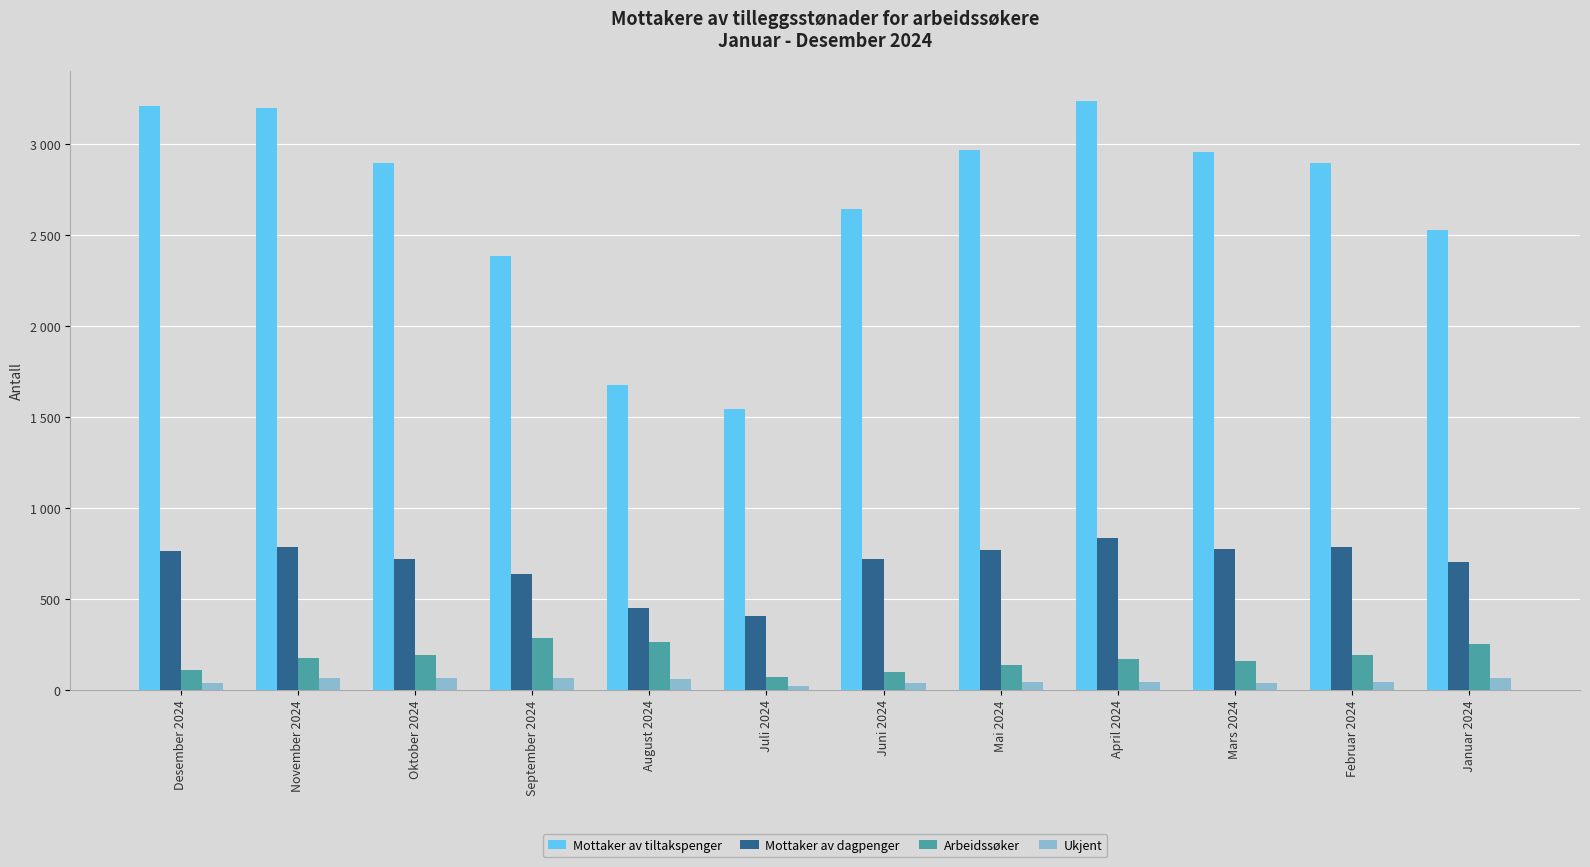

What is the greatest value displayed?

3240